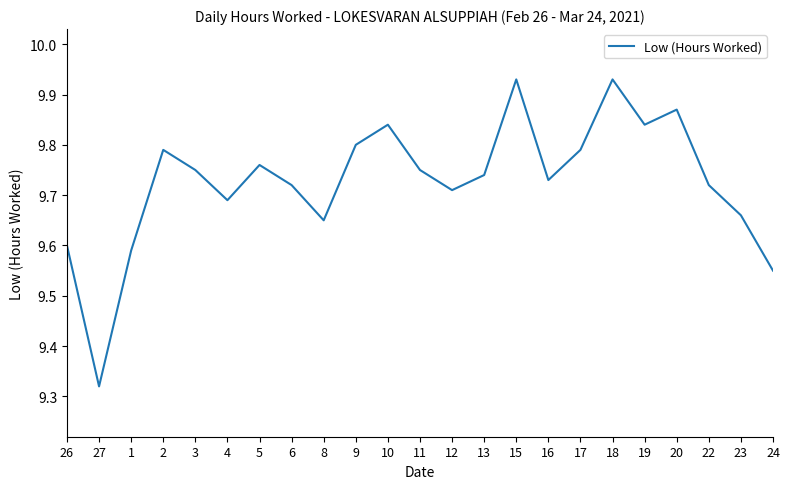

What is the change in value from 6 to 17?

+0.1